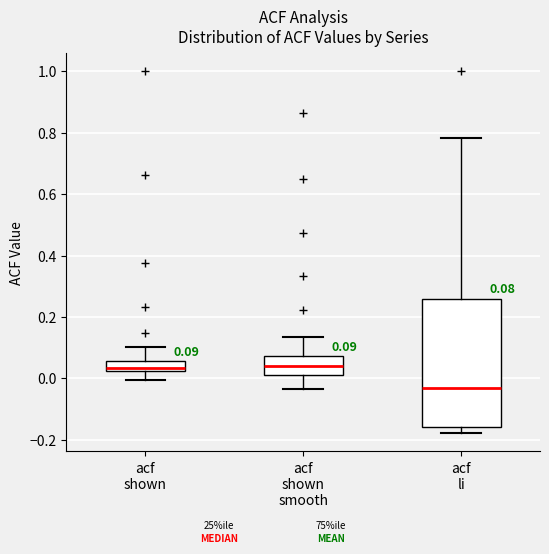

Which box's median line is the lowest?

acf li